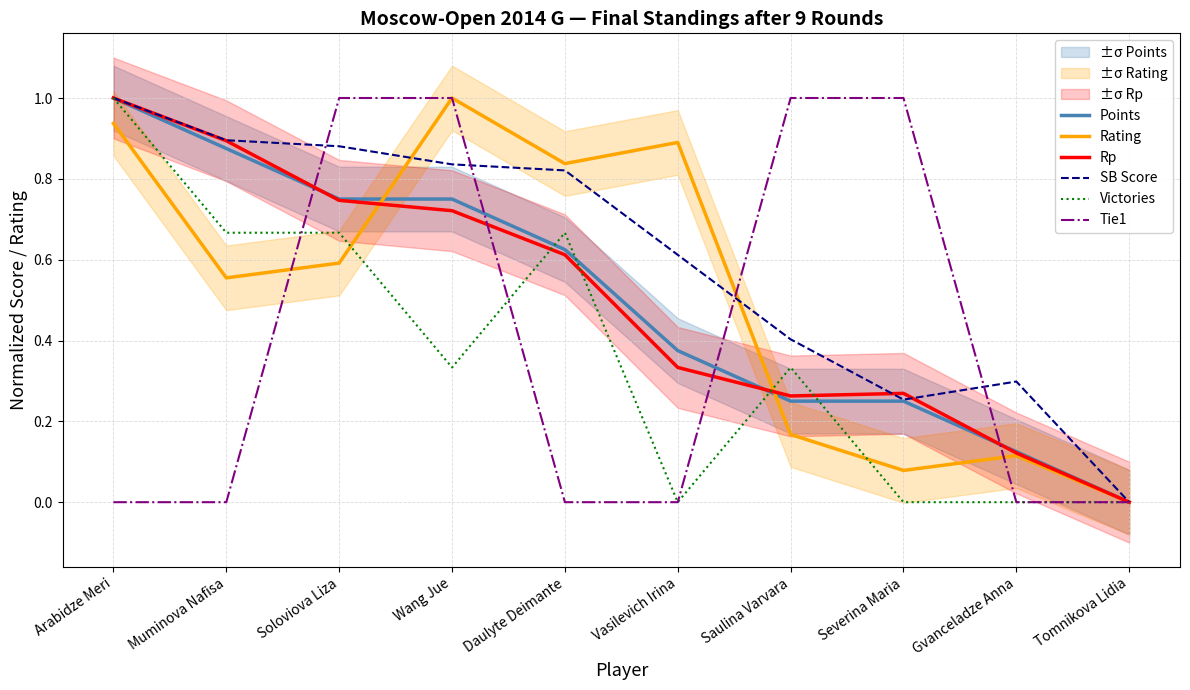

True or false: Tie1 has a value of 1.0 at Severina Maria.

True